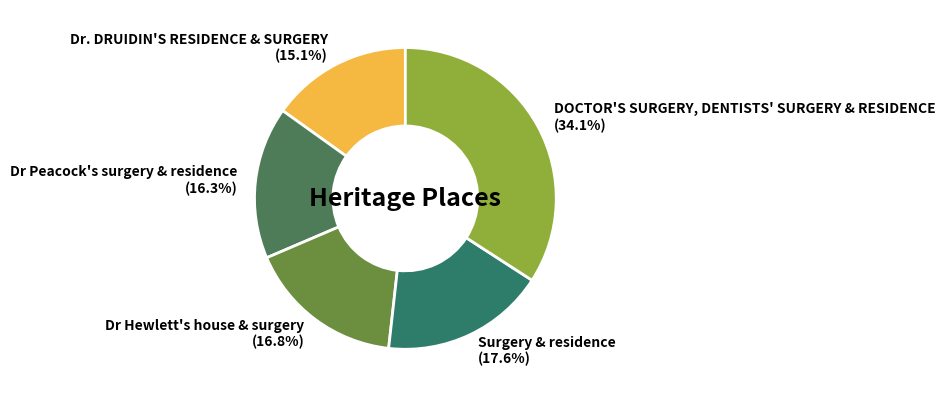

True or false: Surgery & residence accounts for 18% of the total.

True